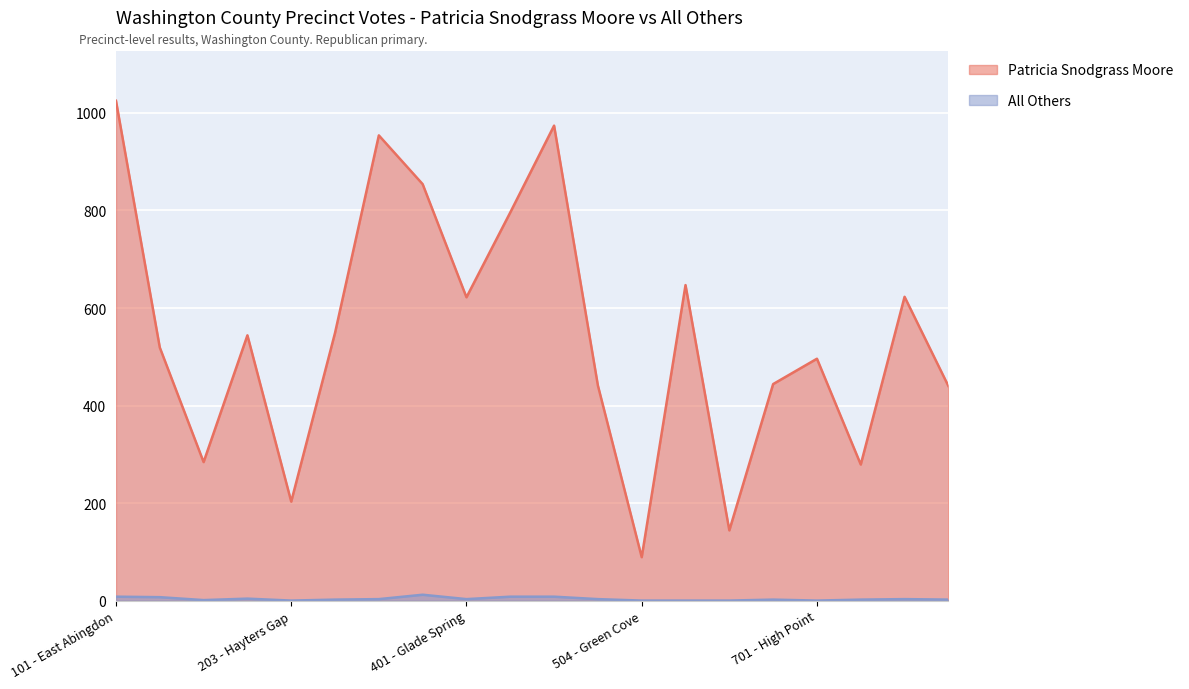

What is the approximate value of Patricia Snodgrass Moore at 501 - Rhea Valley?

974